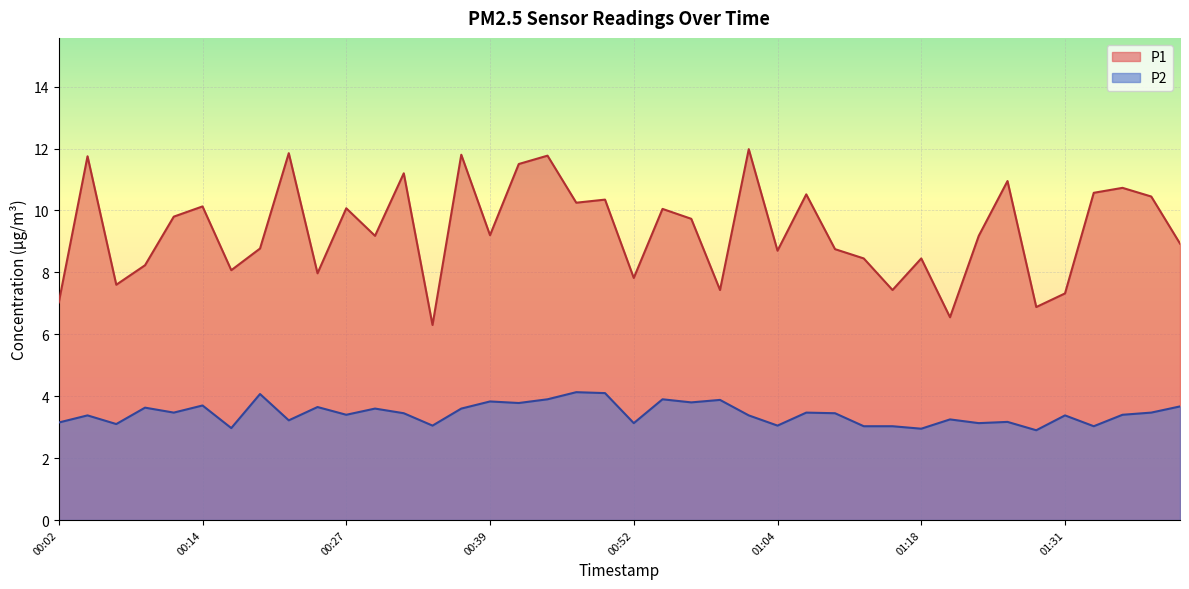

Where is the first local maximum for P1?

00:04